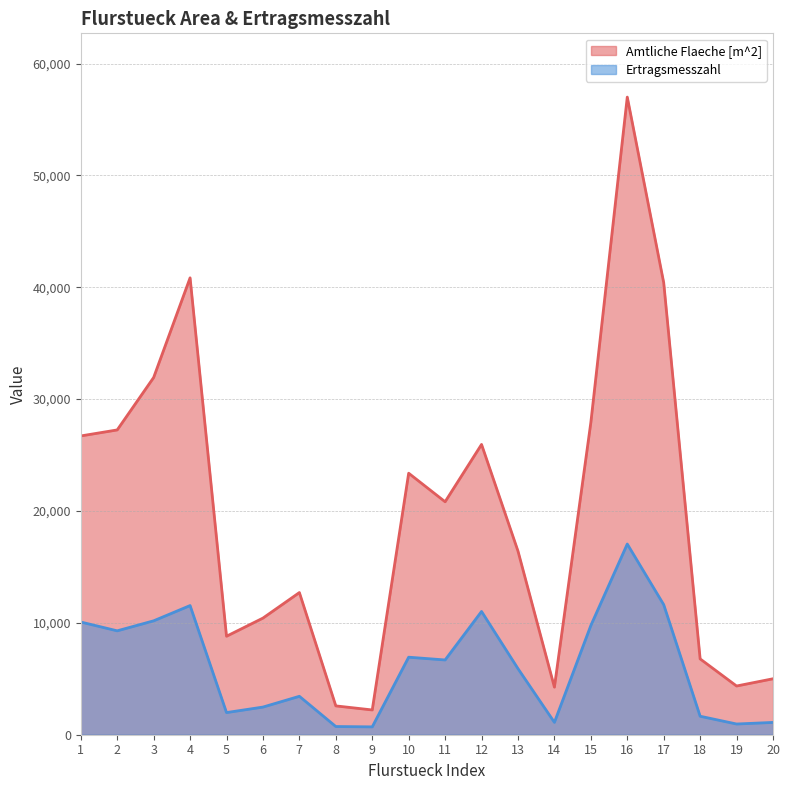

At which category is the sum across all series the highest?

16